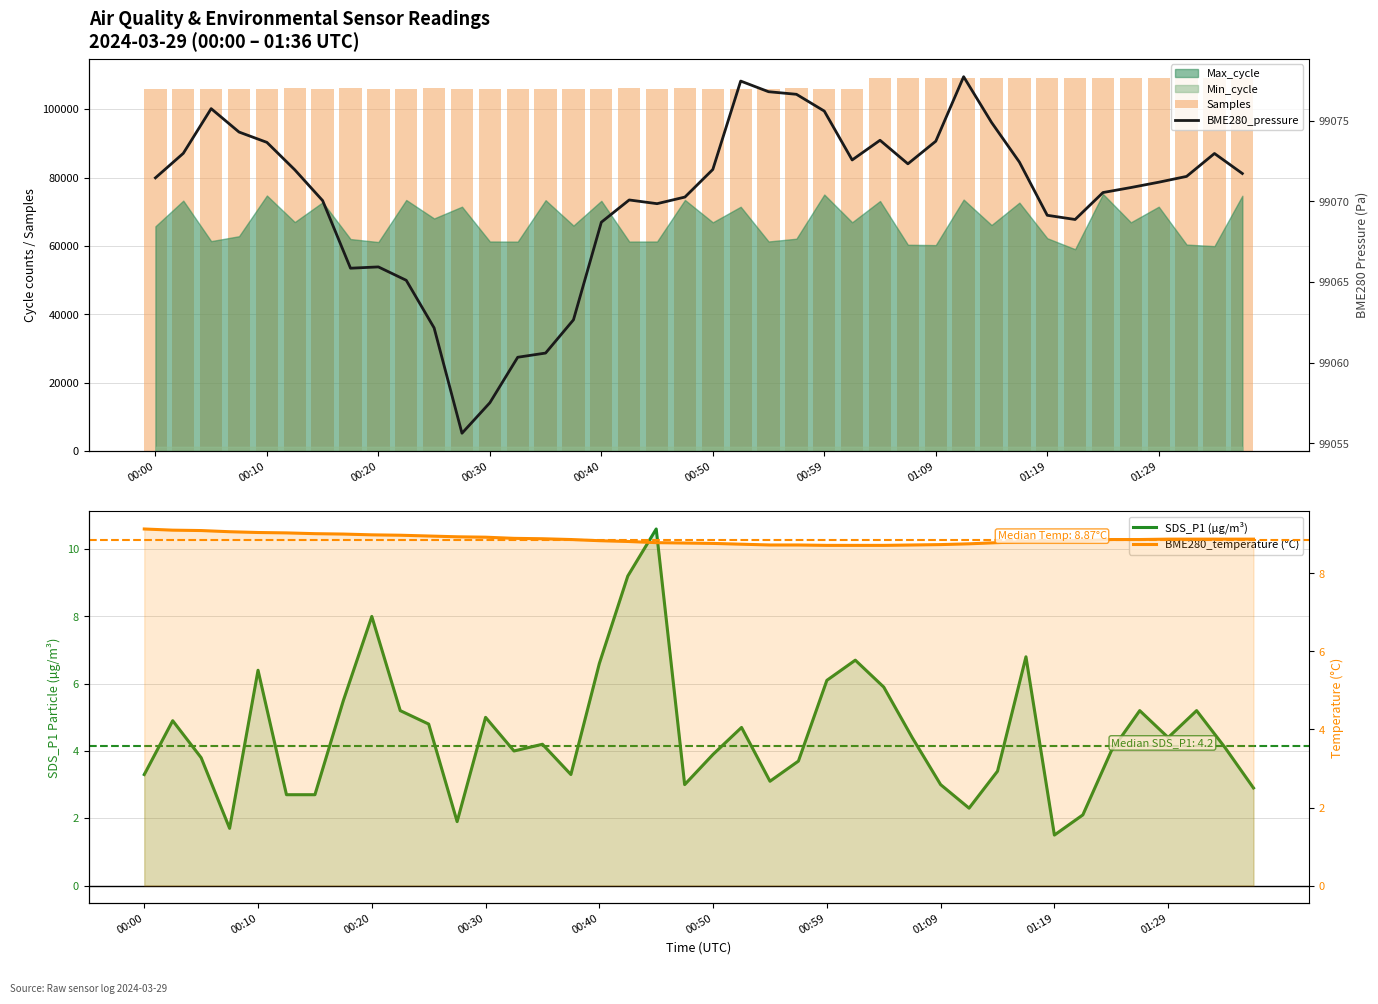

What is the sum of the BME280_temperature (°C) values at 12 and 14?

17.8